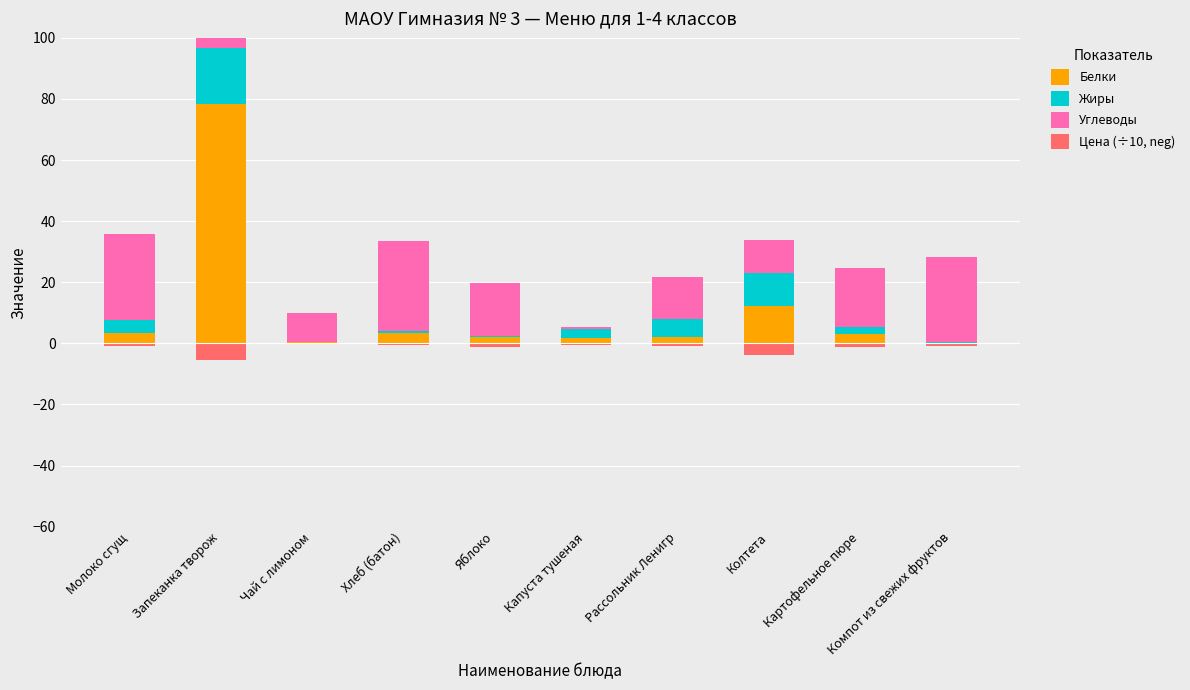

What is the sum of the Цена (÷10, neg) values at Колтета and Компот из свежих фруктов?

-4.5